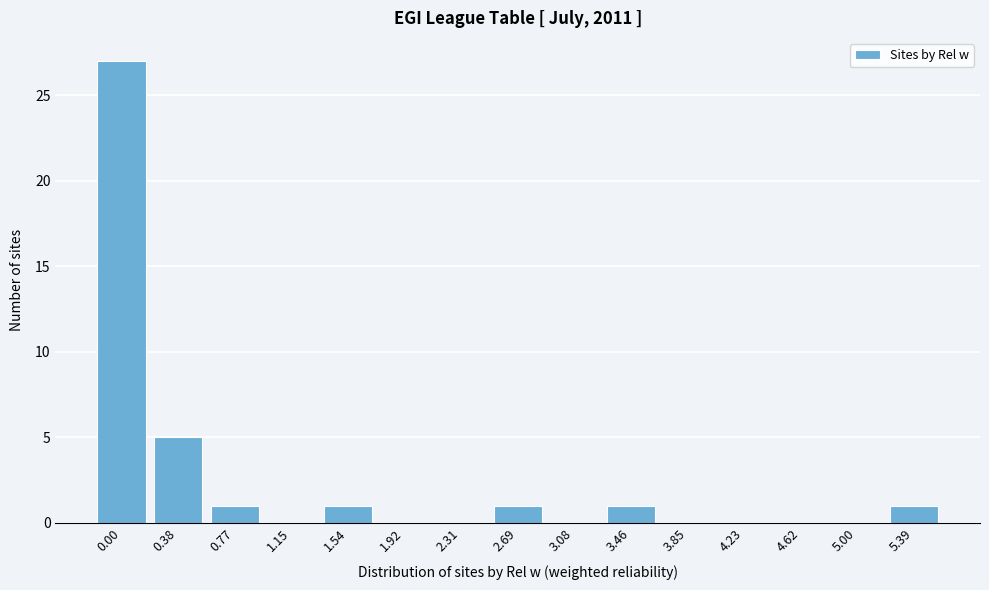

Reading left to right, transcribe all the data shown in this chart.

0.00=27	0.38=5	0.77=1	1.15=0	1.54=1	1.92=0	2.31=0	2.69=1	3.08=0	3.46=1	3.85=0	4.23=0	4.62=0	5.00=0	5.39=1